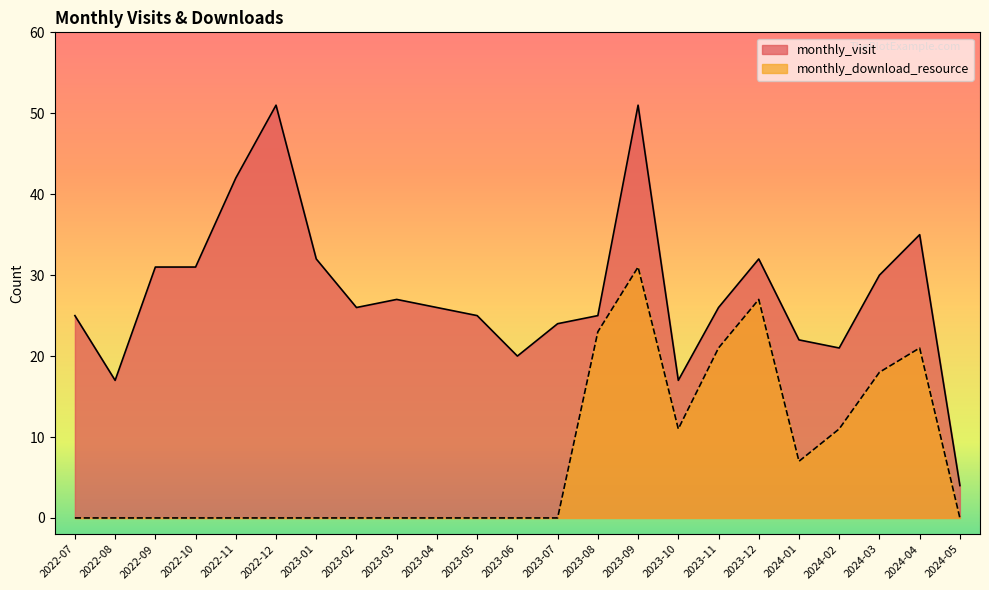

How many series are shown in this chart?

2